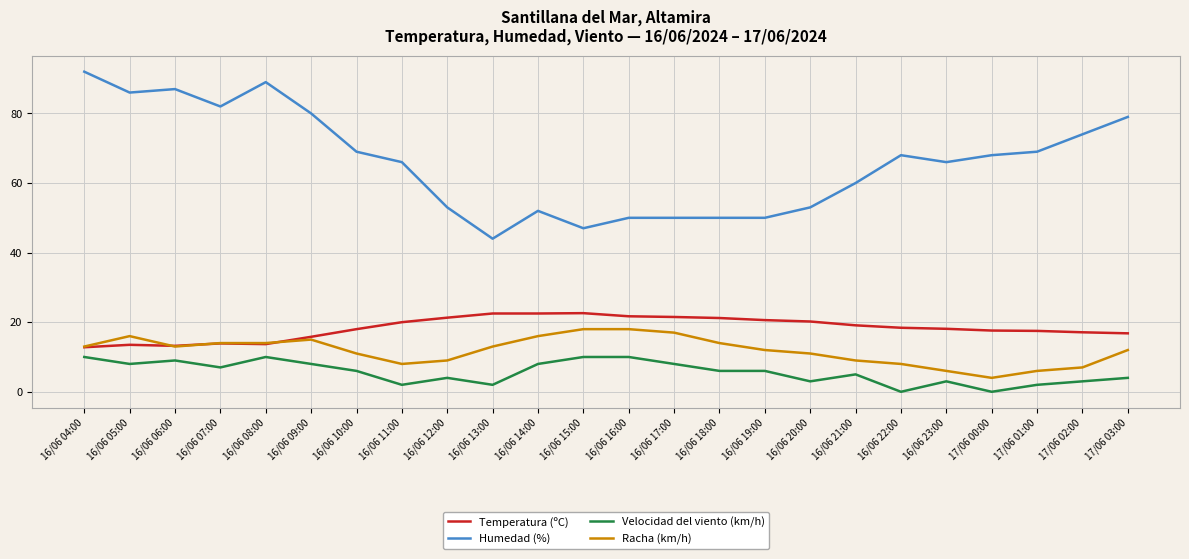

True or false: Temperatura (ºC) has more than 1 points higher than both neighbors.

True